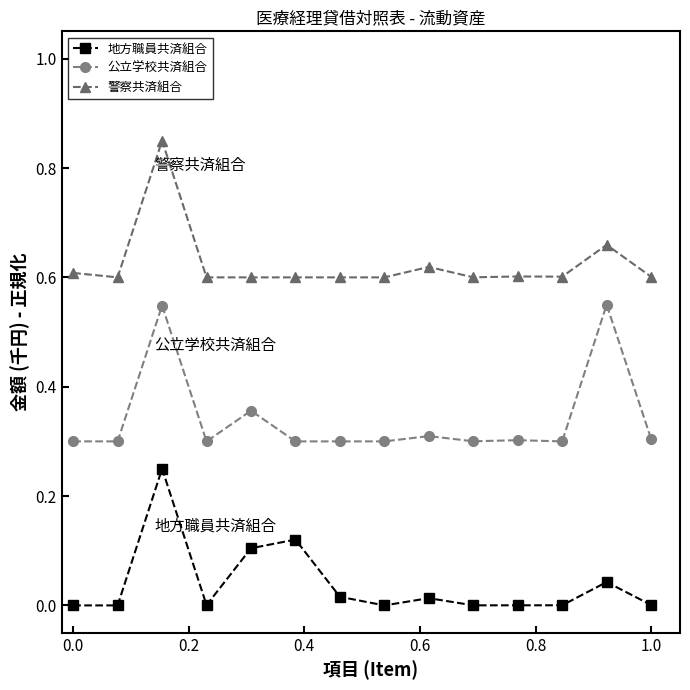

In 警察共済組合, how many points are higher than both neighbors (excluding endpoints)?

4